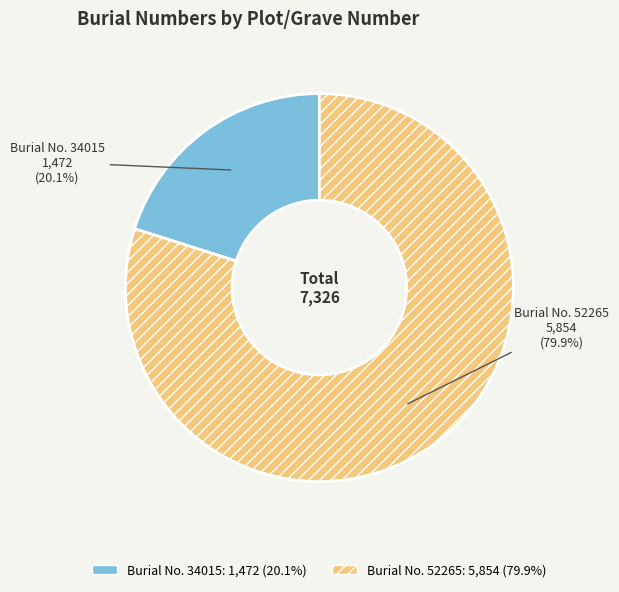

Is there a majority slice in this chart?

Yes